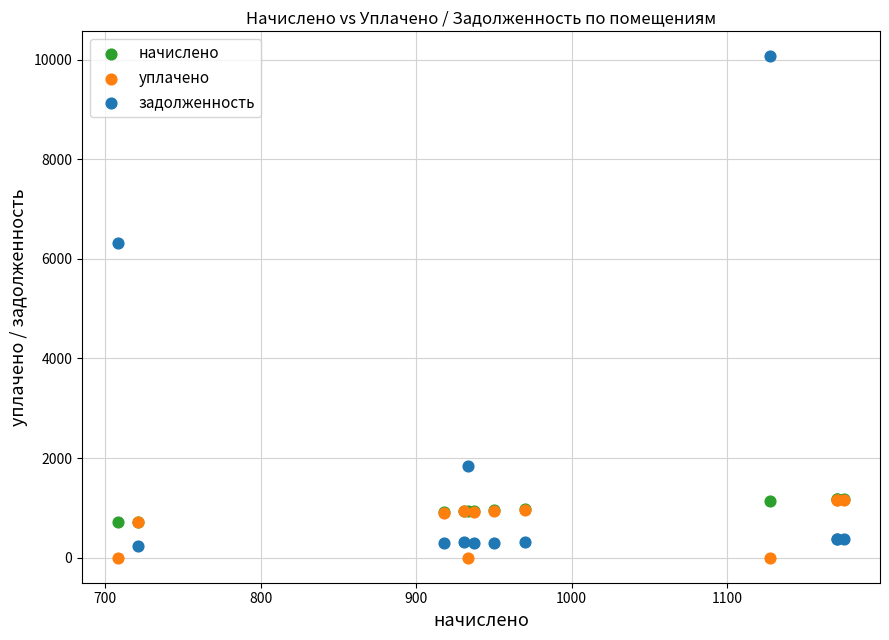

In the задолженность series, what Y value is closest to 5146?

6323.2